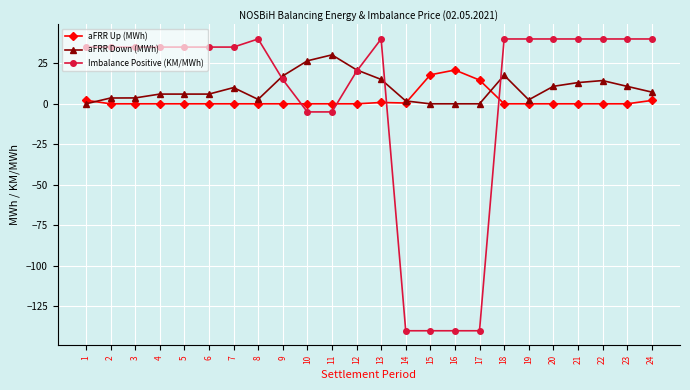

What is the difference between the second highest and second lowest values in the Imbalance Positive (KM/MWh) series?

180.0